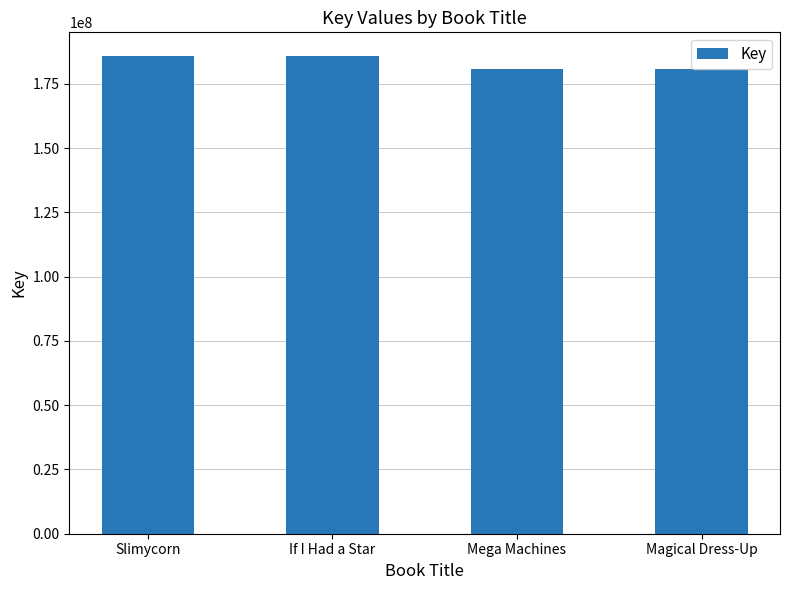

The chart shows a value of 50844315 at If I Had a Star. True or false?

False